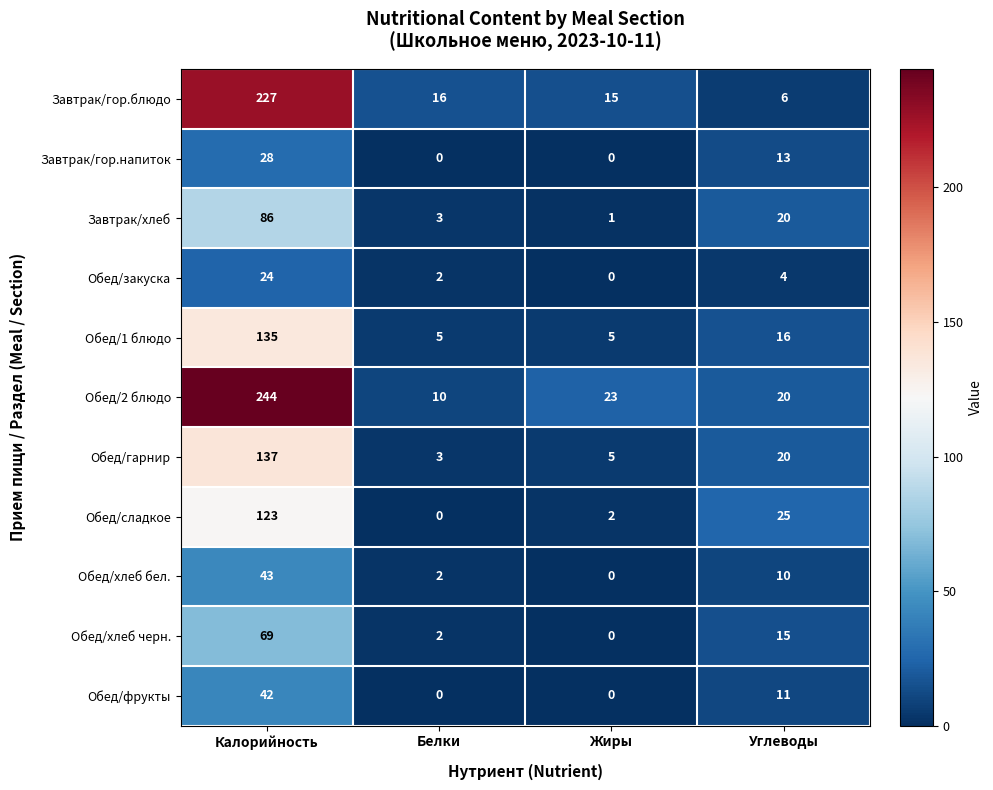

Read the Обед/2 блюдо value at Калорийность, to the nearest 5.

245